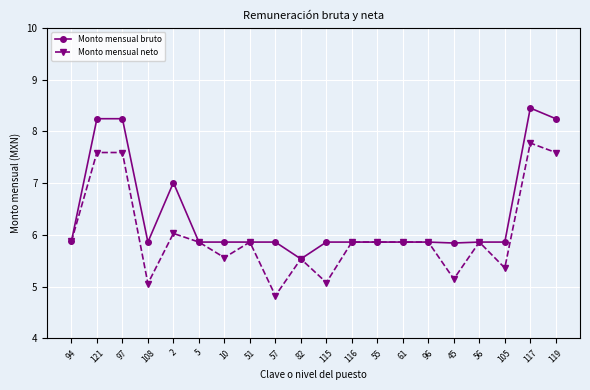

True or false: Monto mensual bruto has more than 1 interior local peaks.

True